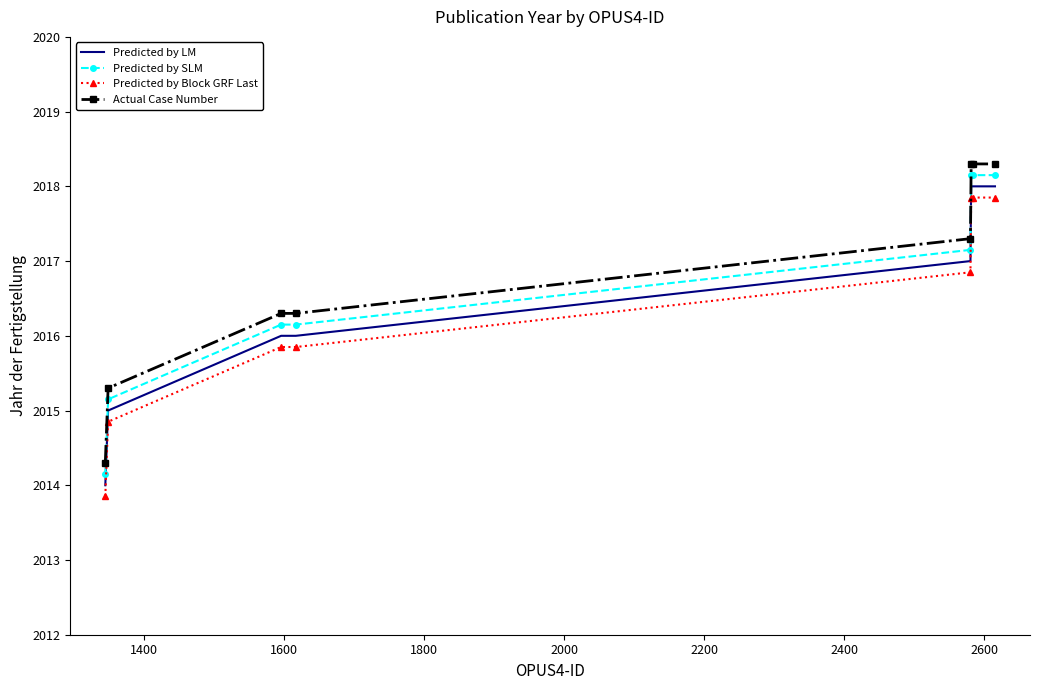

What is the maximum value shown in the chart?

2018.3